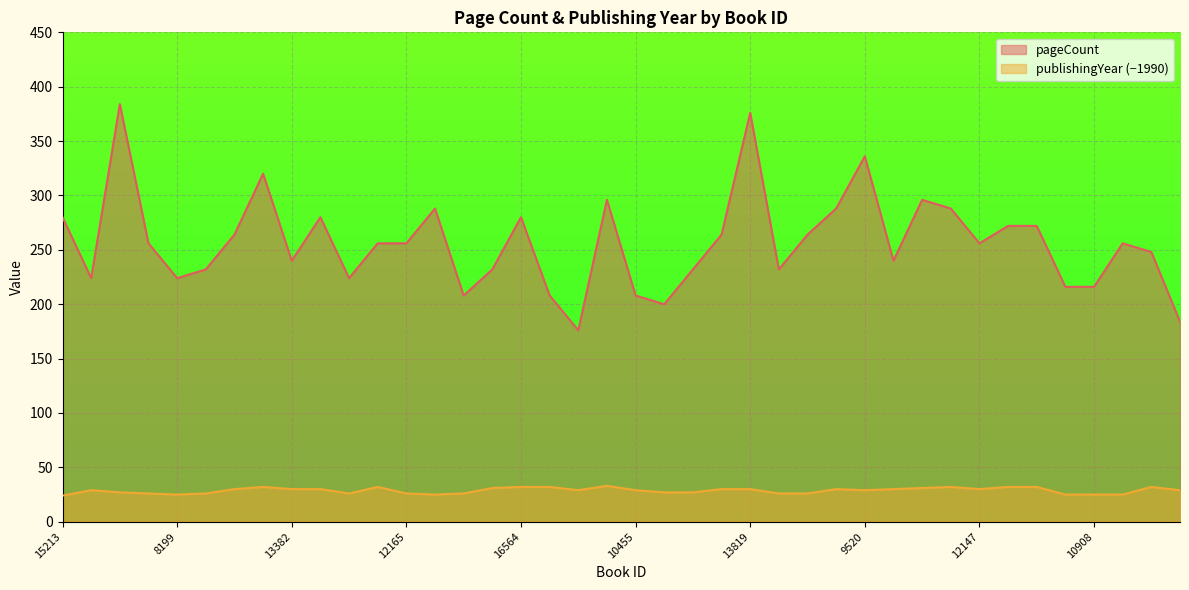

List the series in order of their peak value, highest first.

pageCount, publishingYear (−1990)